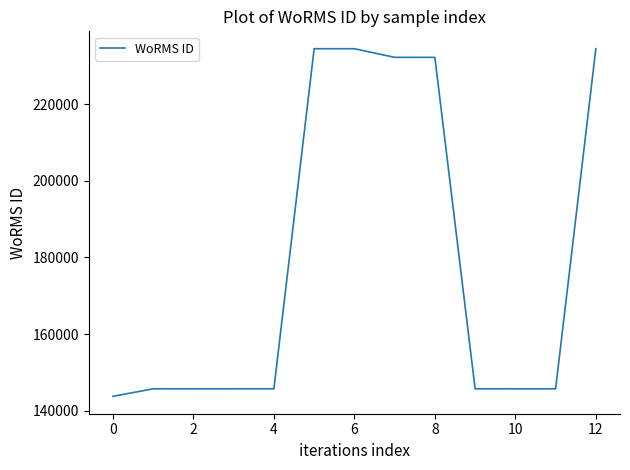

What is the maximum value shown in the chart?

234483